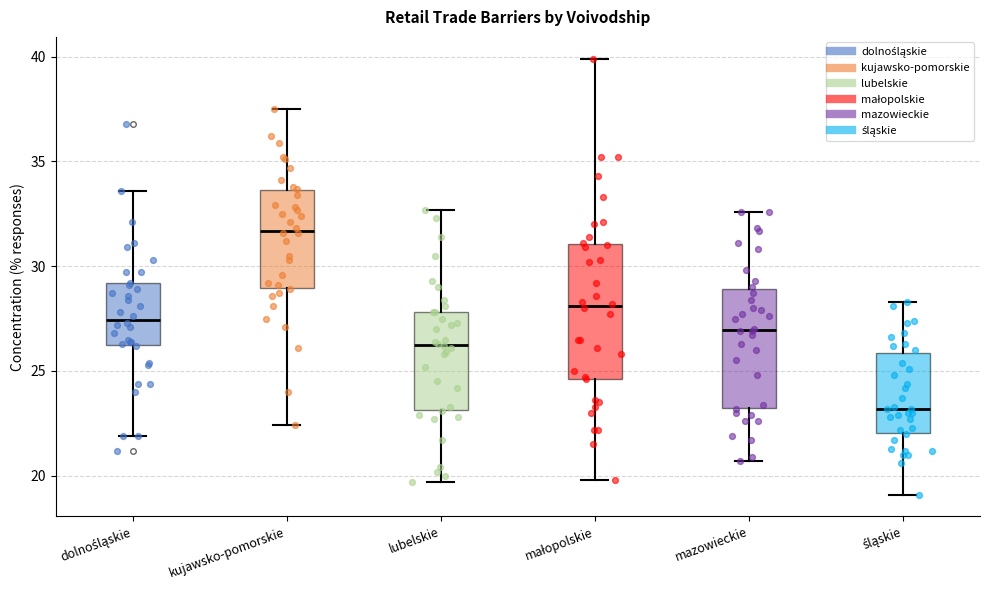

Comparing the boxes themselves (not the whiskers), which one is the tallest?

małopolskie